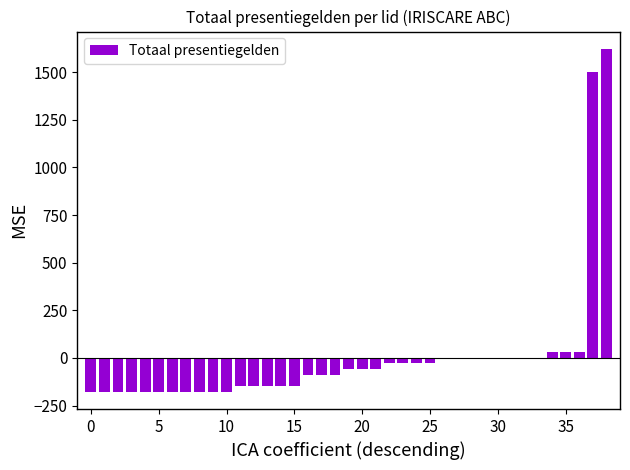

What is the maximum value shown in the chart?

1622.3